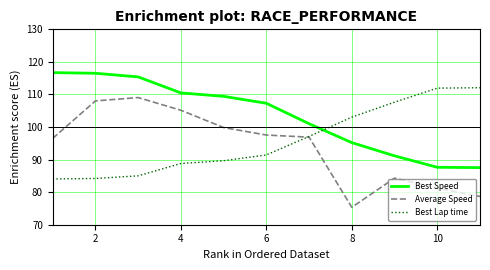

How many lines are shown in the chart?

3